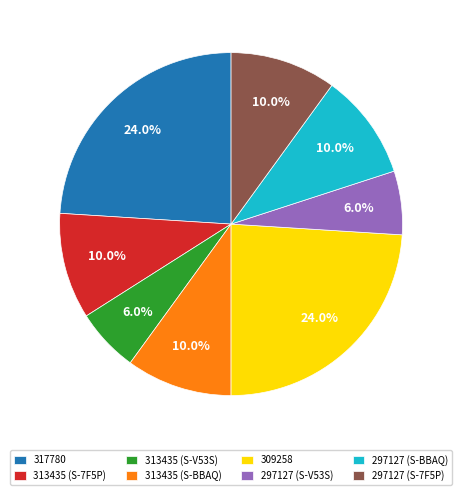

To the nearest percent, what percentage of the pie is 297127 (S-BBAQ)?

10%